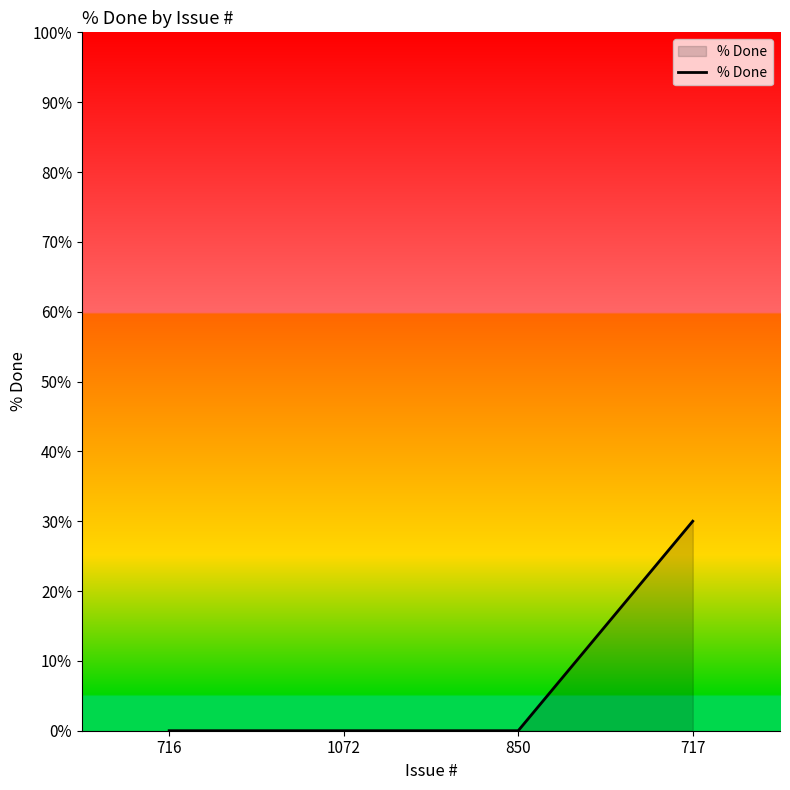

Does the chart have visible grid lines?

No